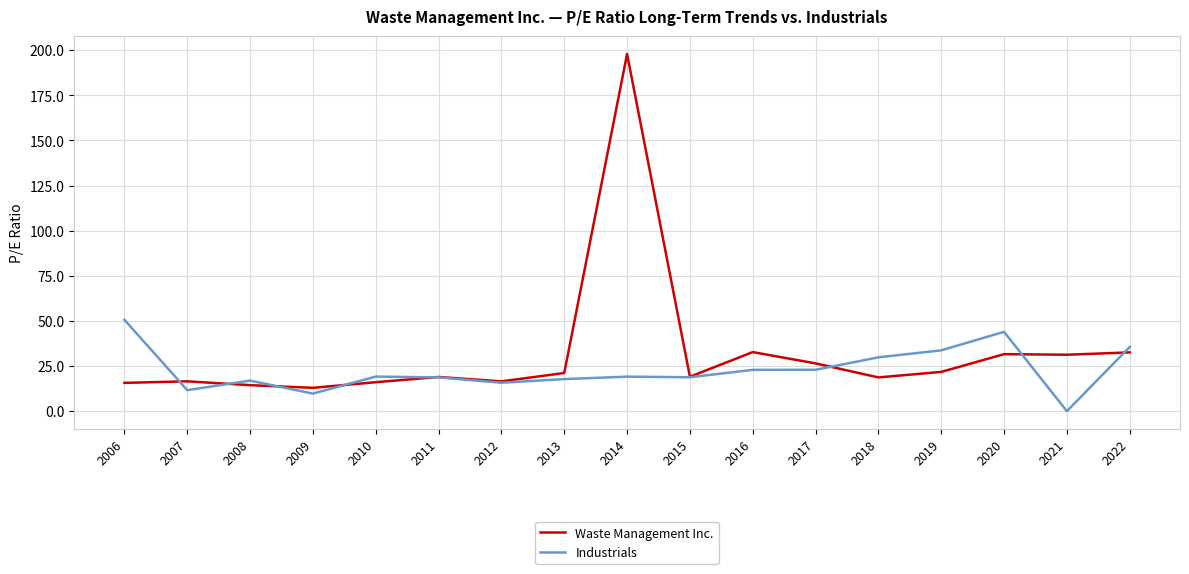

At how many categories does at least one series exceed 120?

1